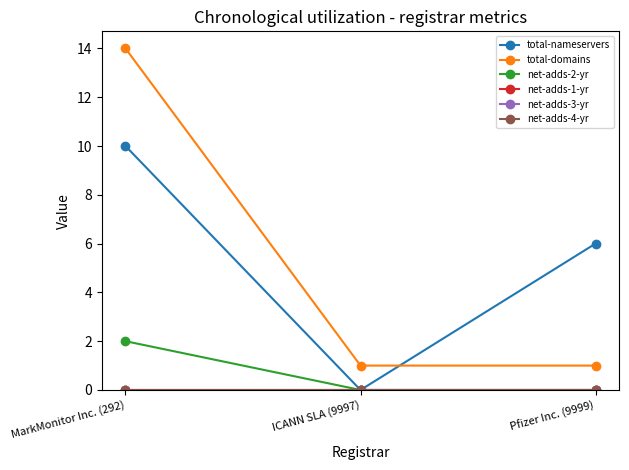

What is the total value across all series at MarkMonitor Inc. (292)?

26